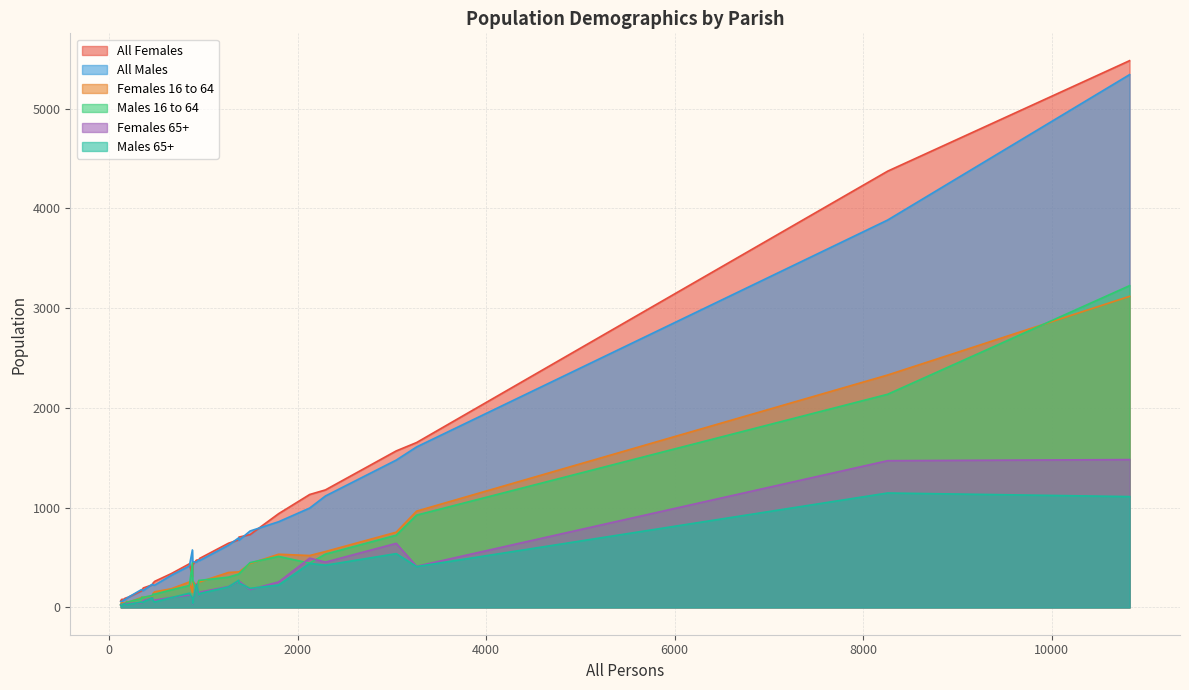

What is the difference between the All Females values at Affpuddle and Burstock?

161